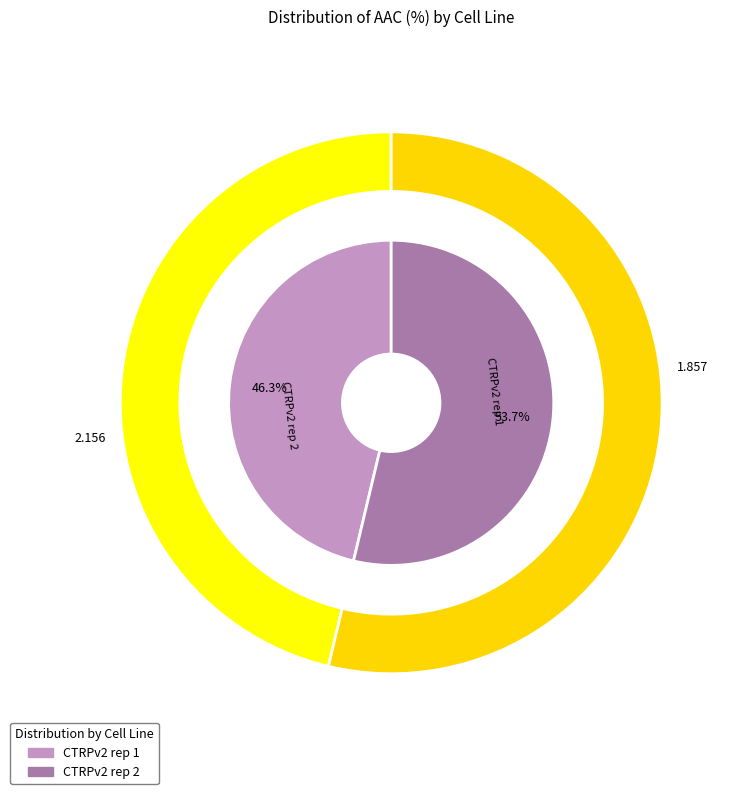

What percentage is NOT represented by CTRPv2 rep 2?

46.3%